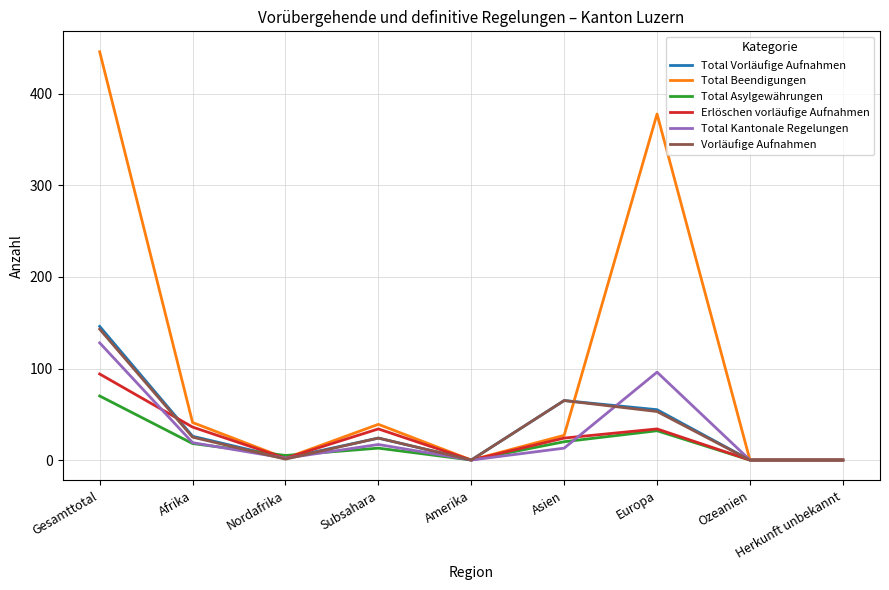

Between Nordafrika and Europa, which series saw the biggest shift?

Total Beendigungen